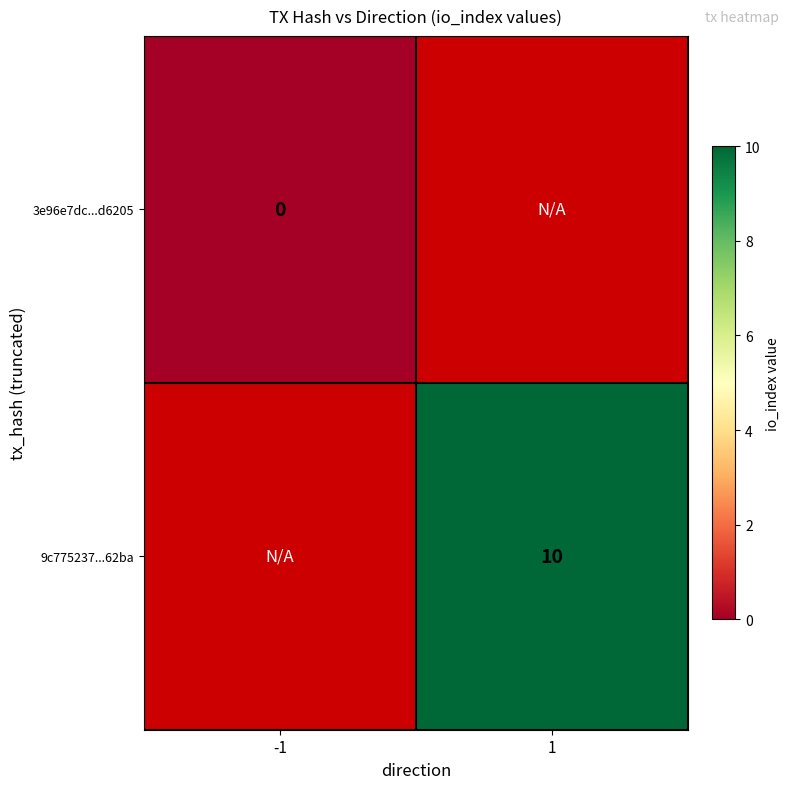

Between -1 and 1, which is larger?

1